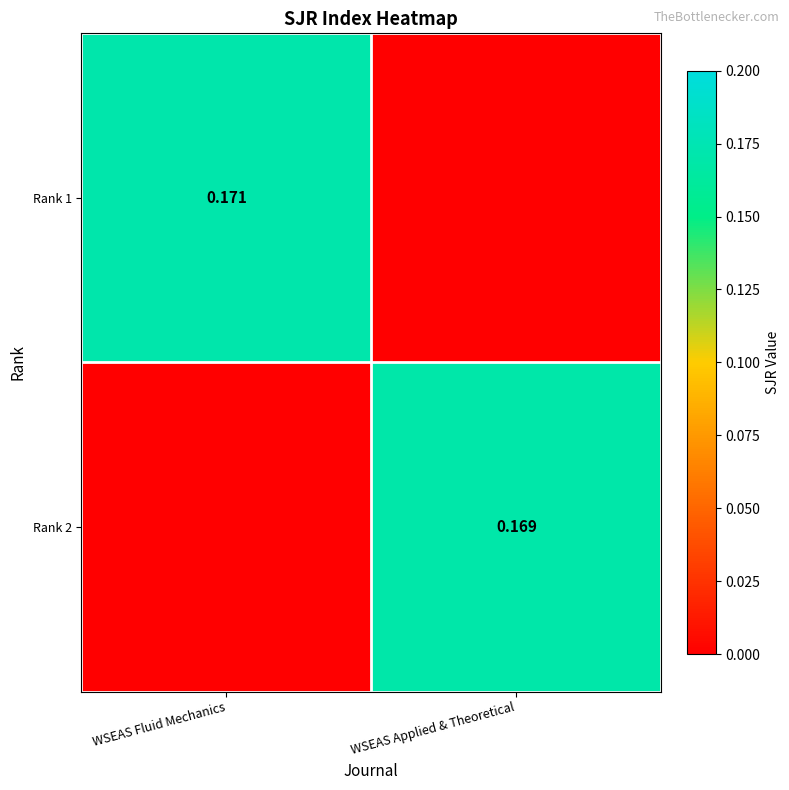

At WSEAS Fluid Mechanics, list the series in order from largest to smallest.

Rank 1, Rank 2